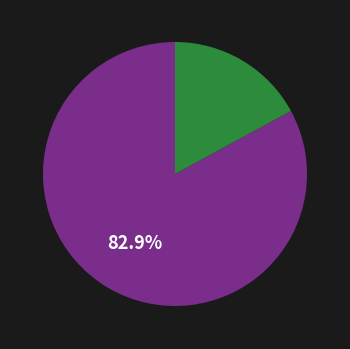

Does any single category account for the majority?

Yes